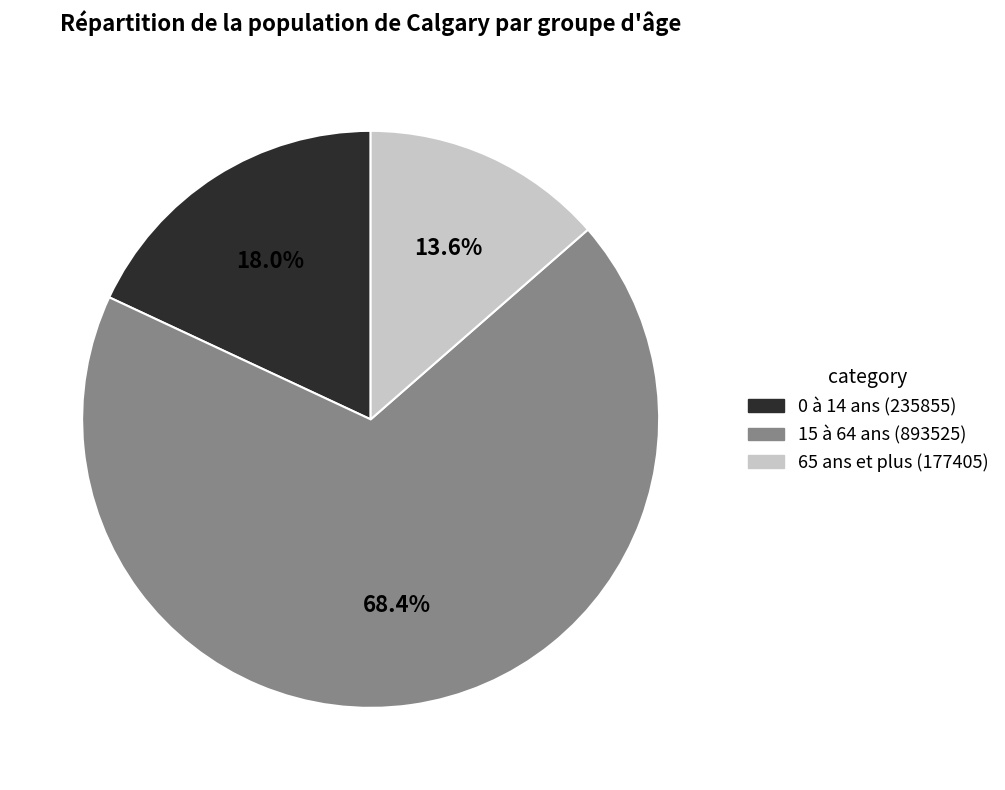

What is the smallest slice in the pie chart?

65 ans et plus